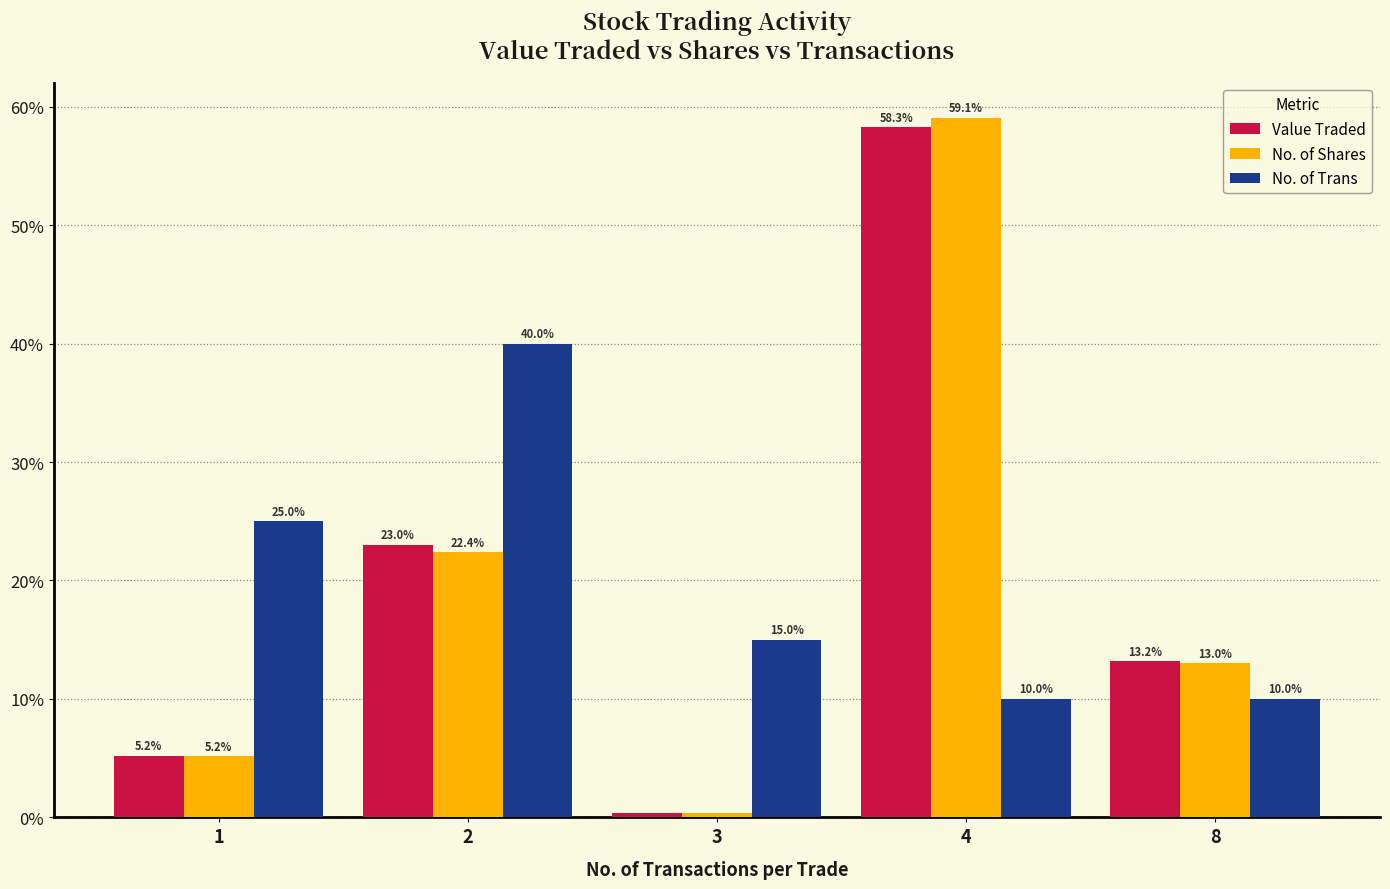

Rank the series by their maximum value, from highest to lowest.

No. of Shares, Value Traded, No. of Trans